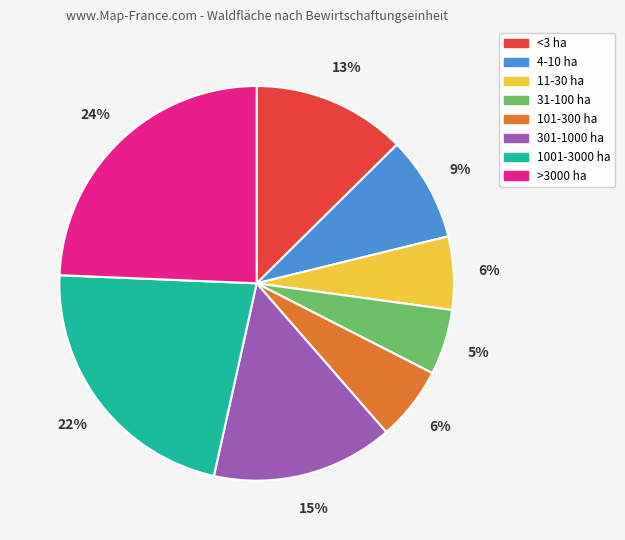

Combined, do <3 ha and 1001-3000 ha account for over 50%?

No